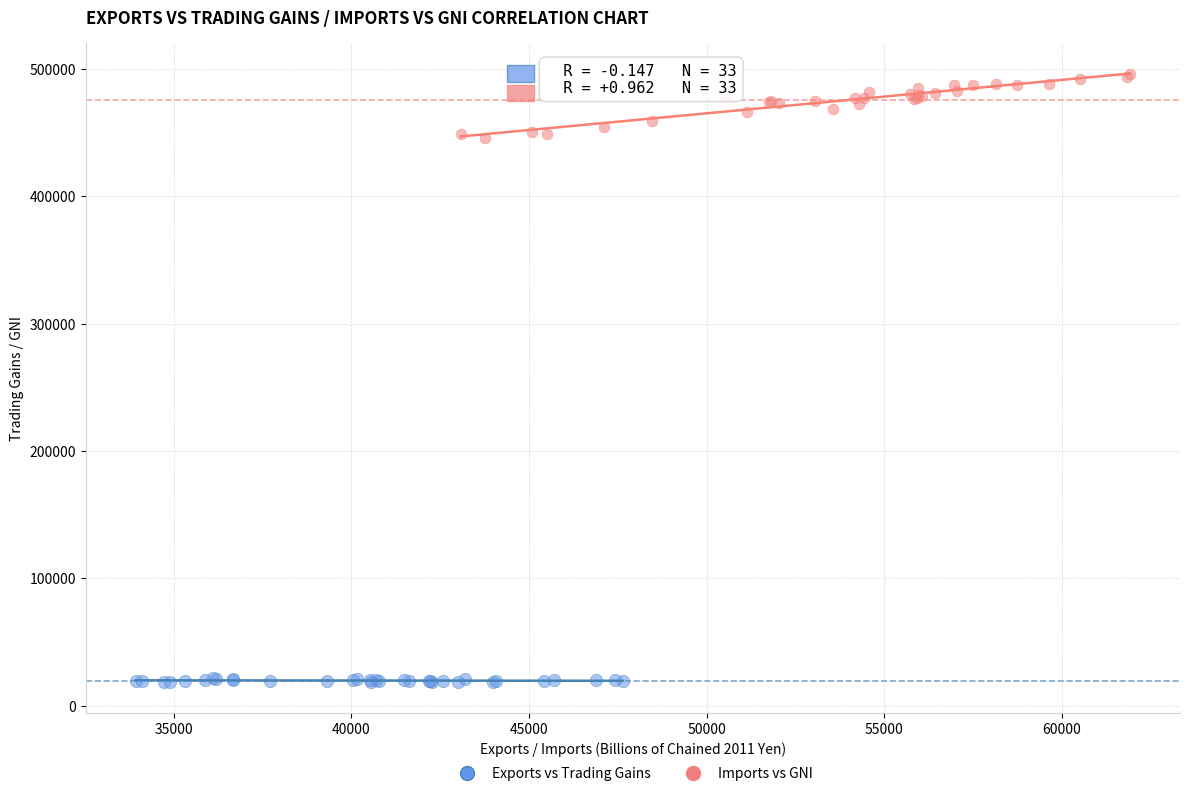

Which series reaches the minimum Y coordinate?

Exports vs Trading Gains